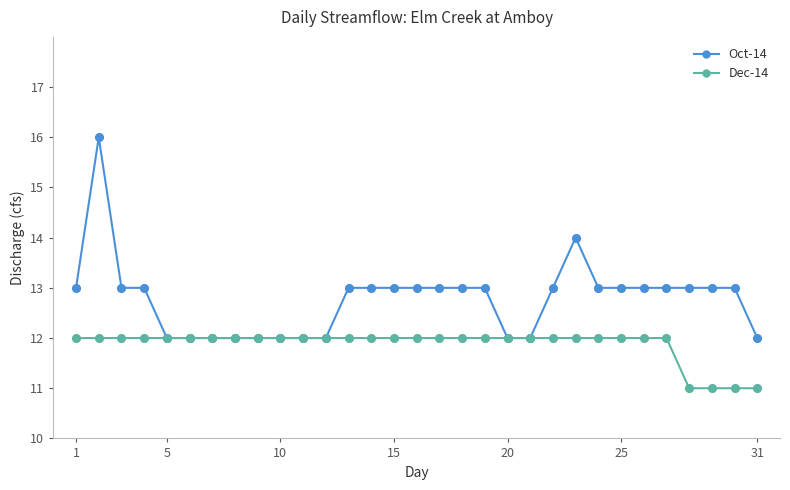

Which series has the largest range (max minus min)?

Oct-14